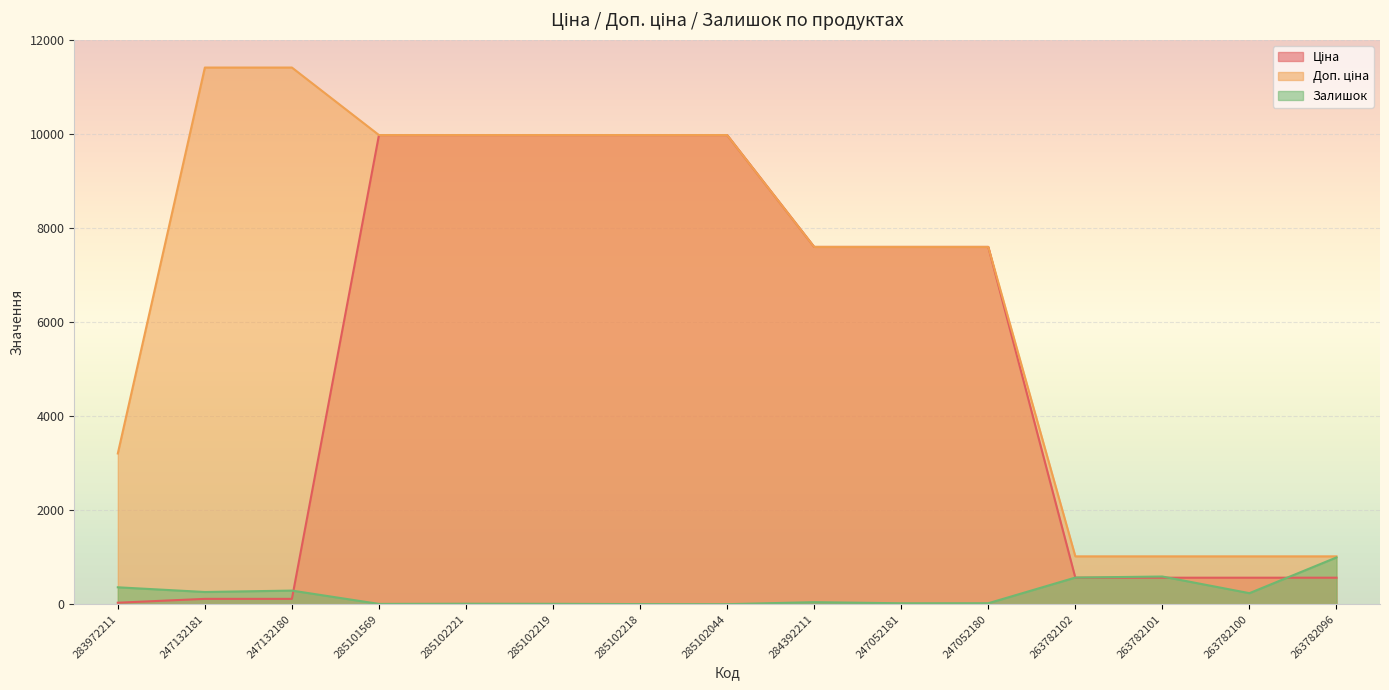

What is the minimum value for Ціна?

32.0